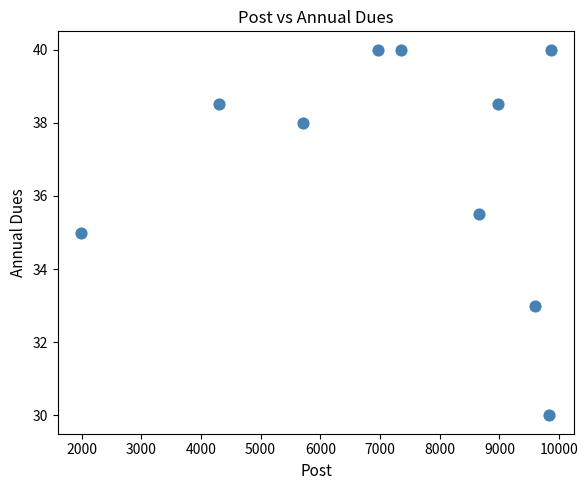

What is the average X value?

7327.0